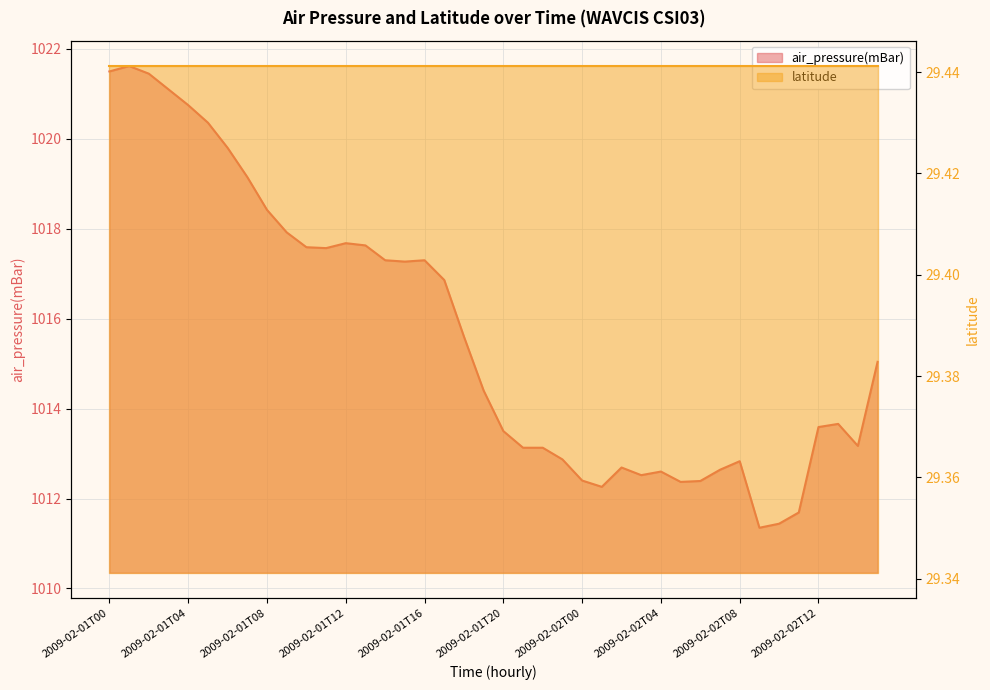

What is the ratio of the value at 2009-02-02T04 to the value at 2009-02-01T00?

1.0